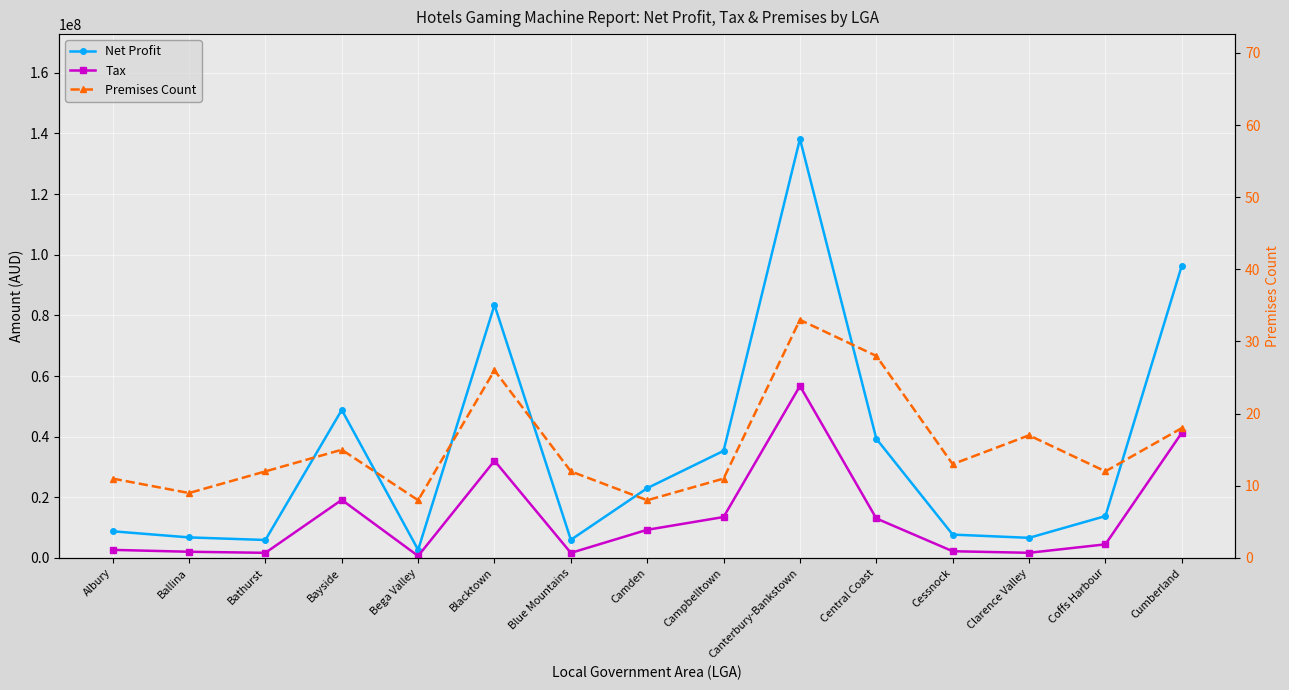

At Cumberland, list the series in order from largest to smallest.

Net Profit, Tax, Premises Count